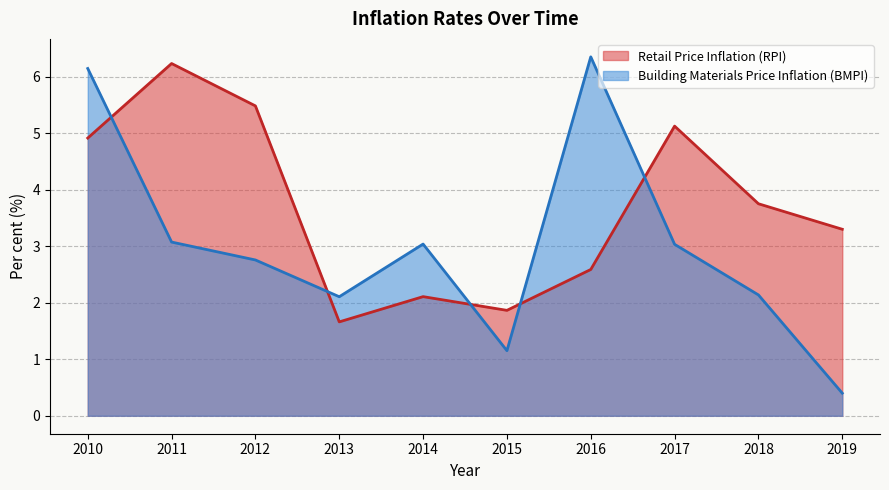

List the labels in order of Building Materials Price Inflation (BMPI) value, largest first.

2016, 2010, 2011, 2014, 2017, 2012, 2018, 2013, 2015, 2019